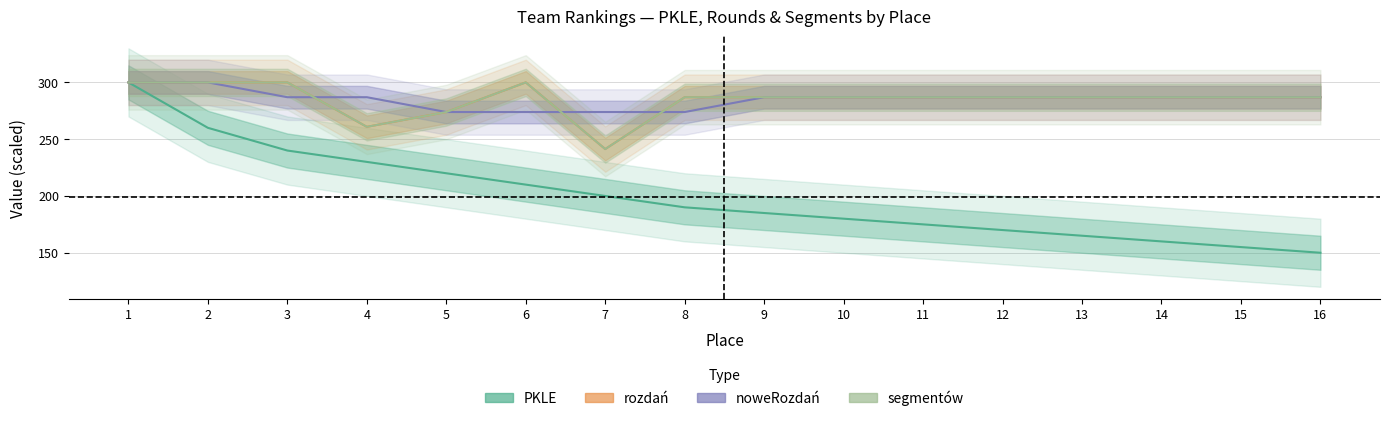

What are all the series names shown in the legend?

PKLE, rozdań, noweRozdań, segmentów